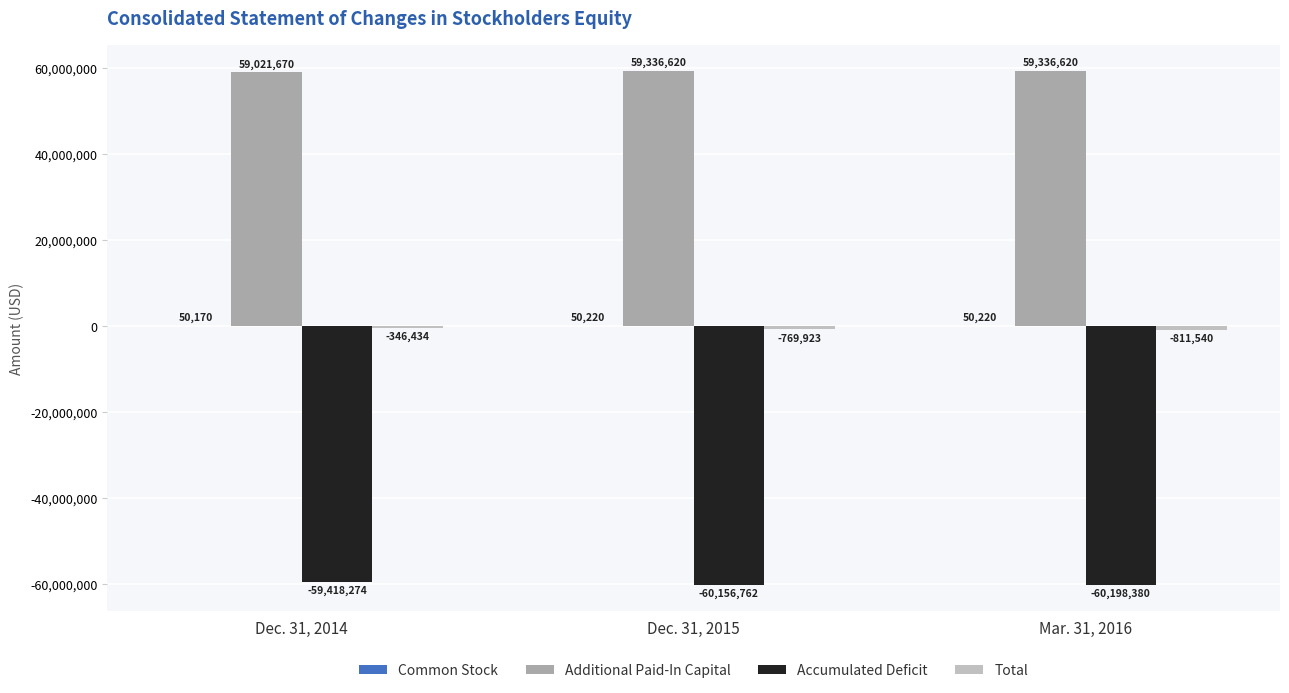

Reading right to left, what are all the values shown in this chart?

Common Stock: 50220	50220	50170
Additional Paid-In Capital: 59336620	59336620	59021670
Accumulated Deficit: -60198380	-60156762	-59418274
Total: -811540	-769923	-346434